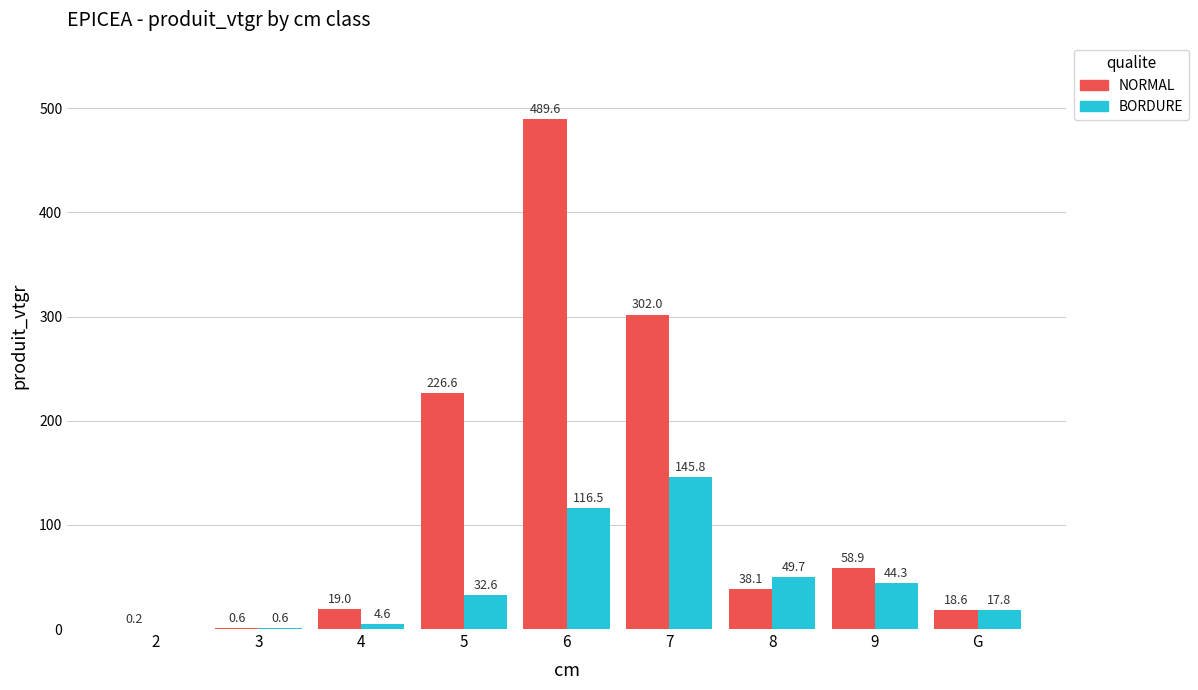

Which series has the largest range (max minus min)?

NORMAL